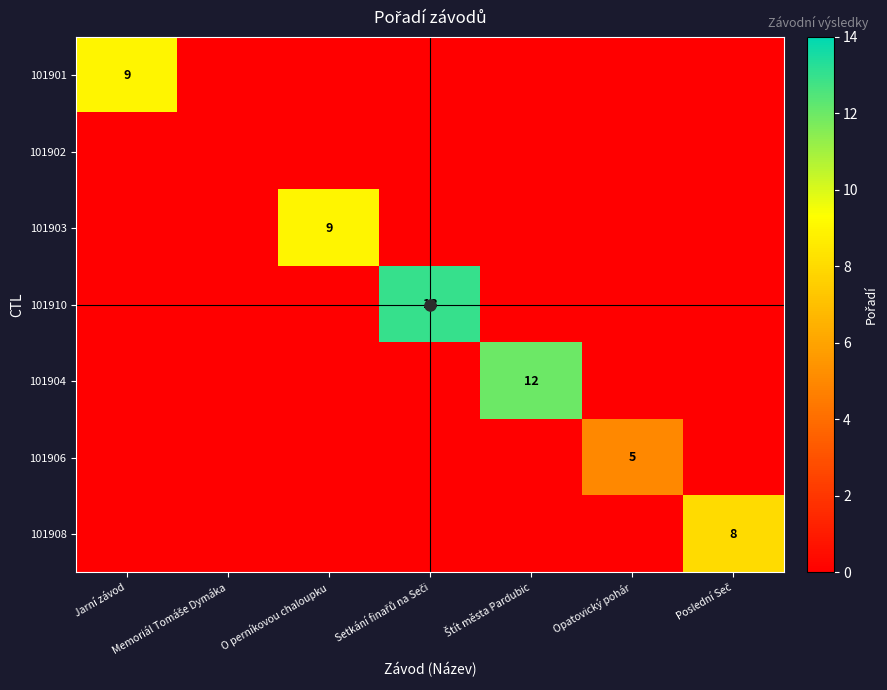

Is it true that 101902 equals 0 at Poslední Seč?

True